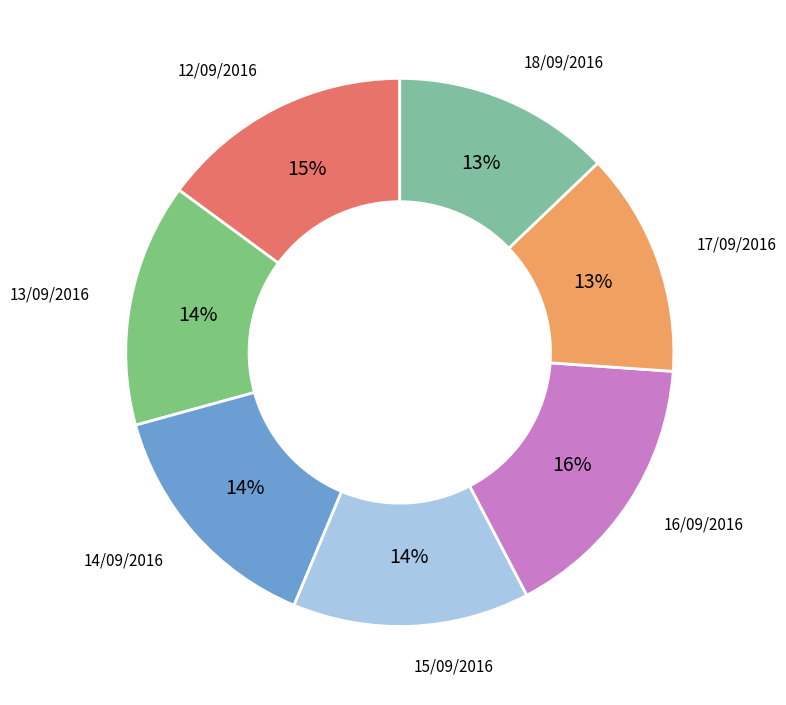

Between 12/09/2016 and 13/09/2016, which is larger?

12/09/2016